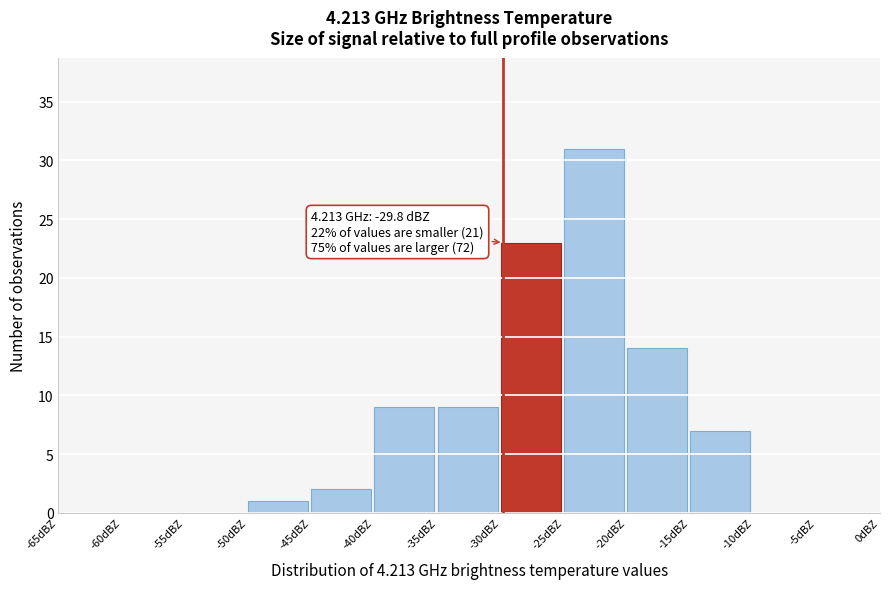

Which range on the x-axis has the tallest bar?

-25 to -20